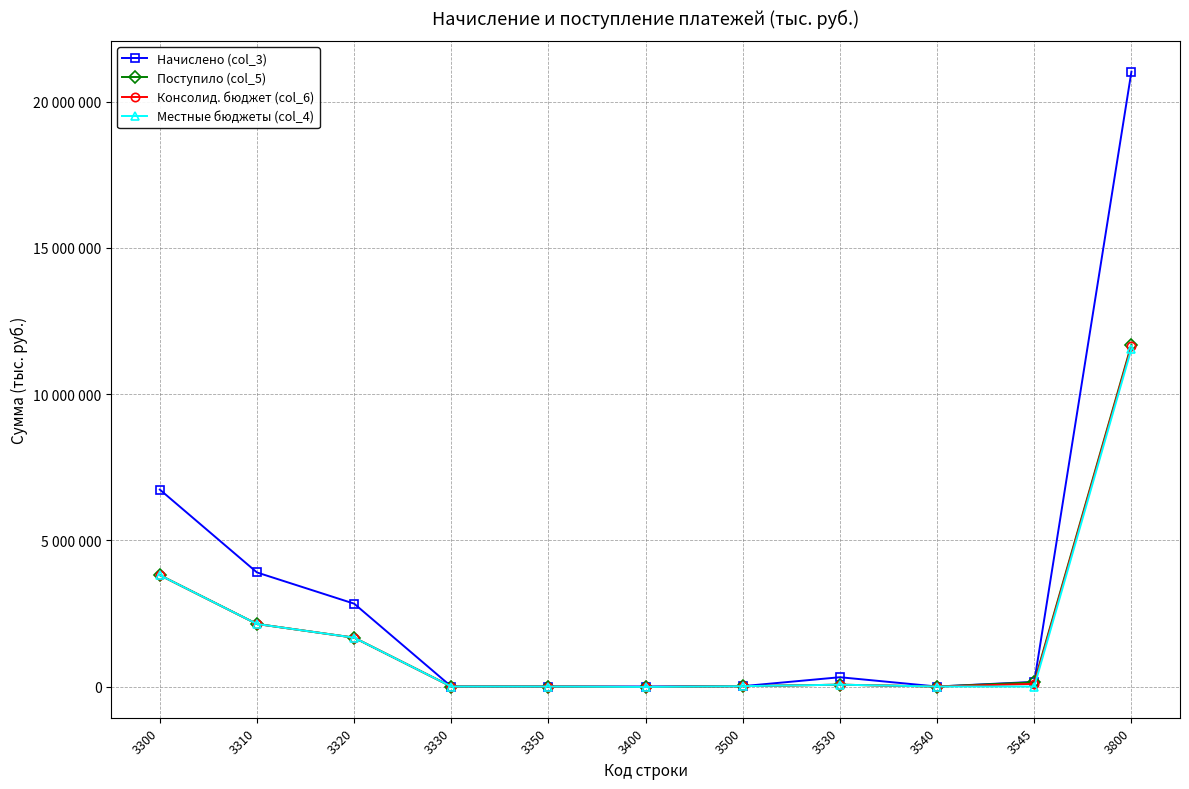

True or false: Начислено (col_3) has a value of 5585549 at 3310.

False